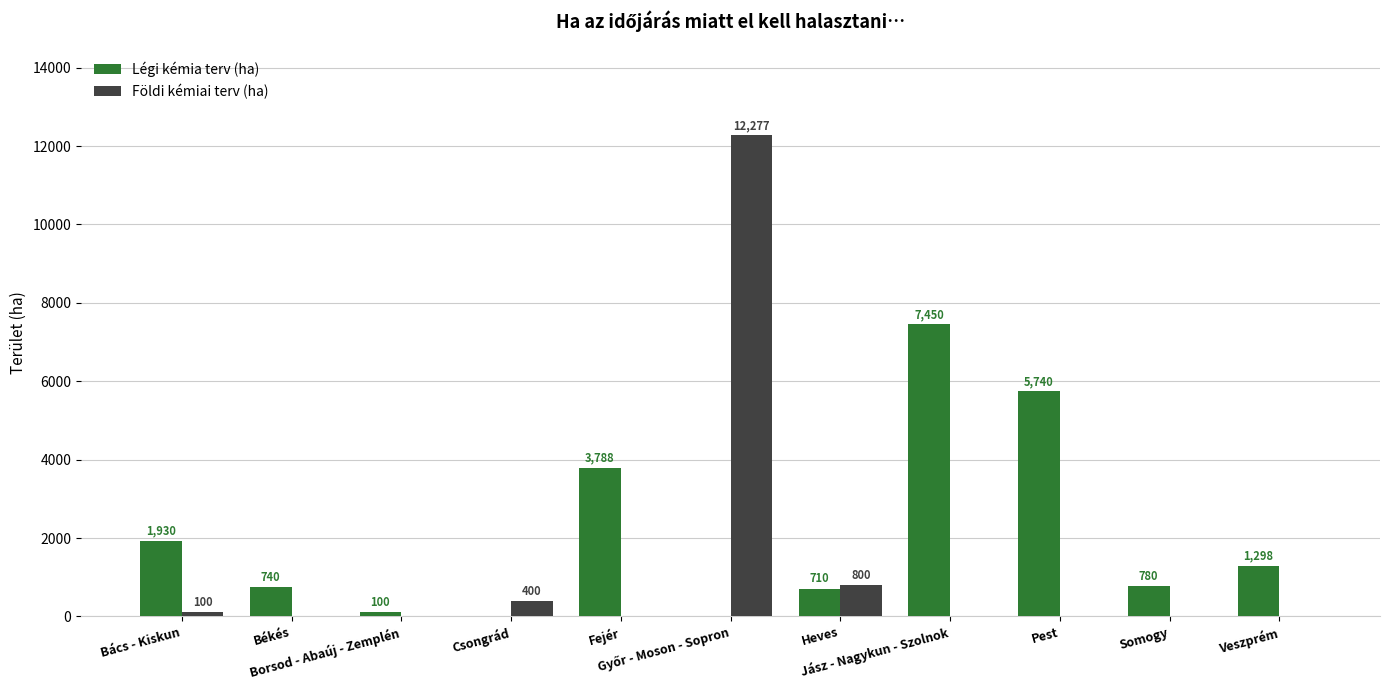

Which series has the largest total across all categories?

Légi kémia terv (ha)